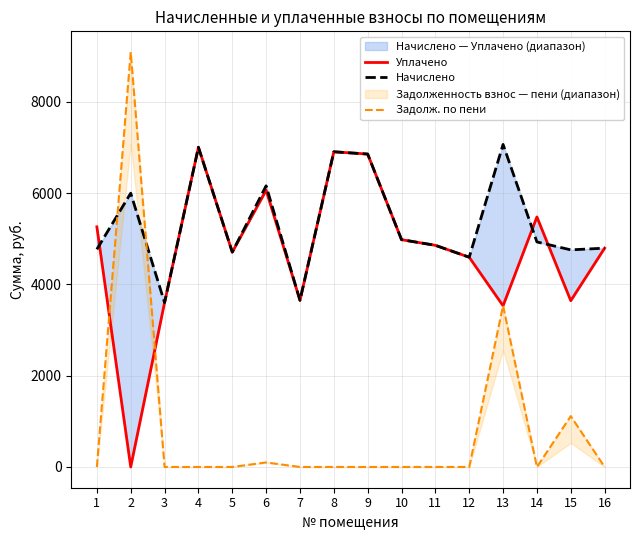

Which series has the largest total across all categories?

Начислено